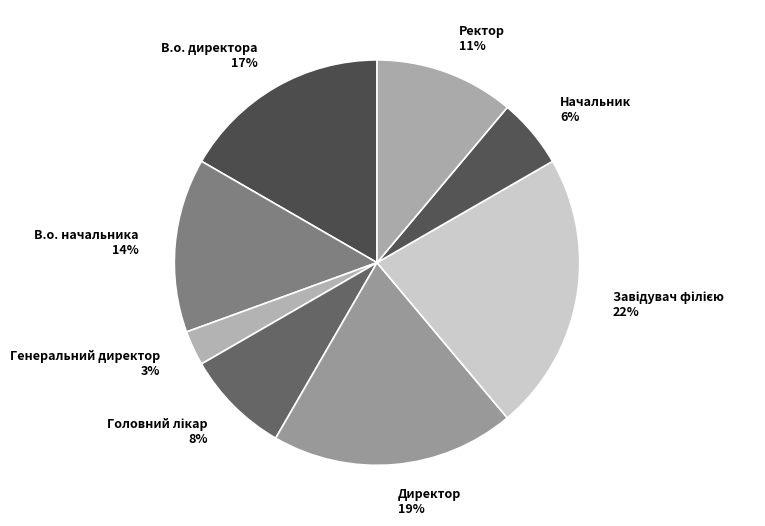

How many segments does this pie chart have?

8